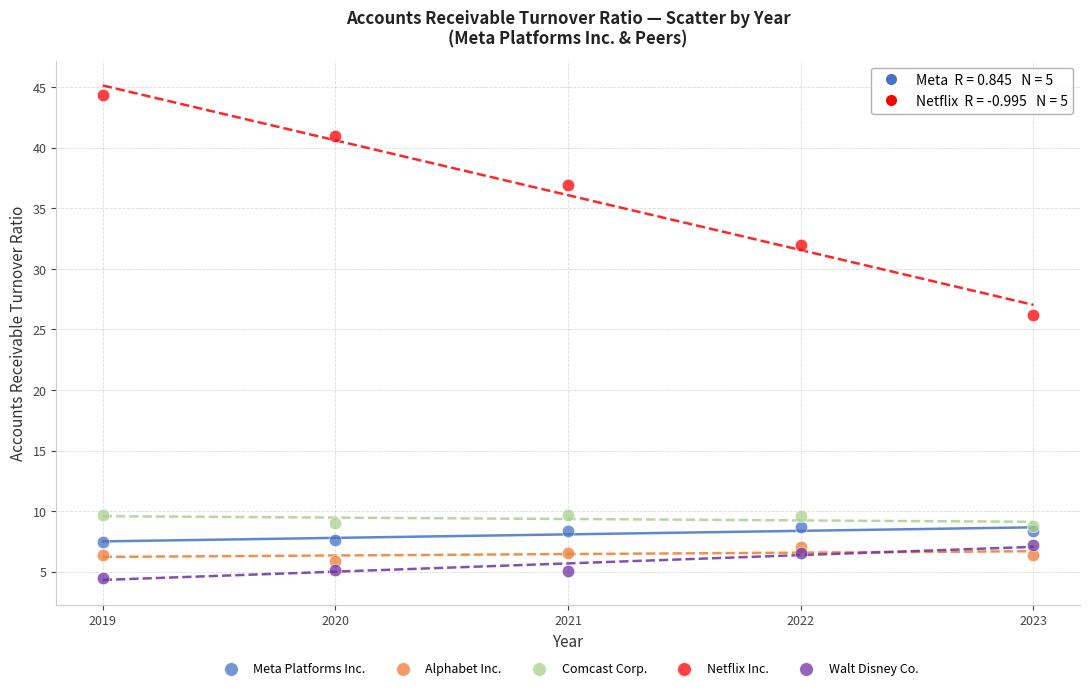

Across all data points, what is the range of X values (max minus min)?

4.0